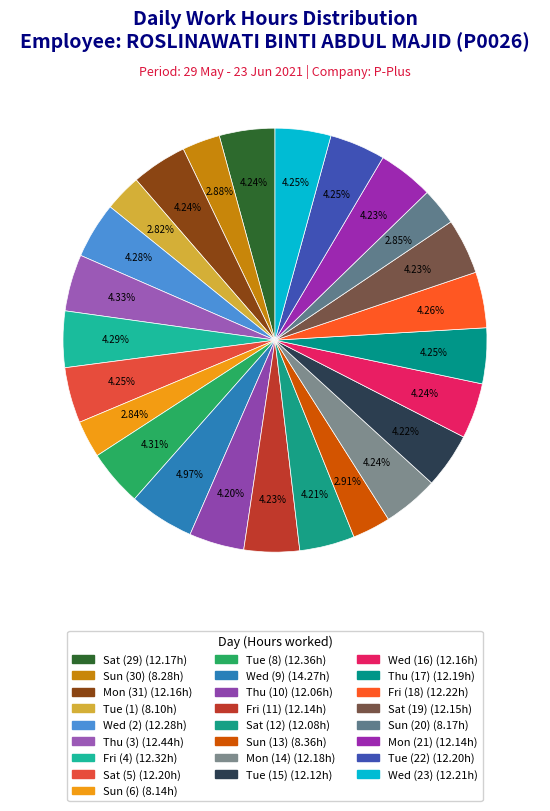

Rank the categories by value from highest to lowest.

Wed (9), Thu (3), Tue (8), Fri (4), Wed (2), Fri (18), Wed (23), Sat (5), Tue (22), Thu (17), Mon (14), Sat (29), Mon (31), Wed (16), Sat (19), Fri (11), Mon (21), Tue (15), Sat (12), Thu (10), Sun (13), Sun (30), Sun (20), Sun (6), Tue (1)